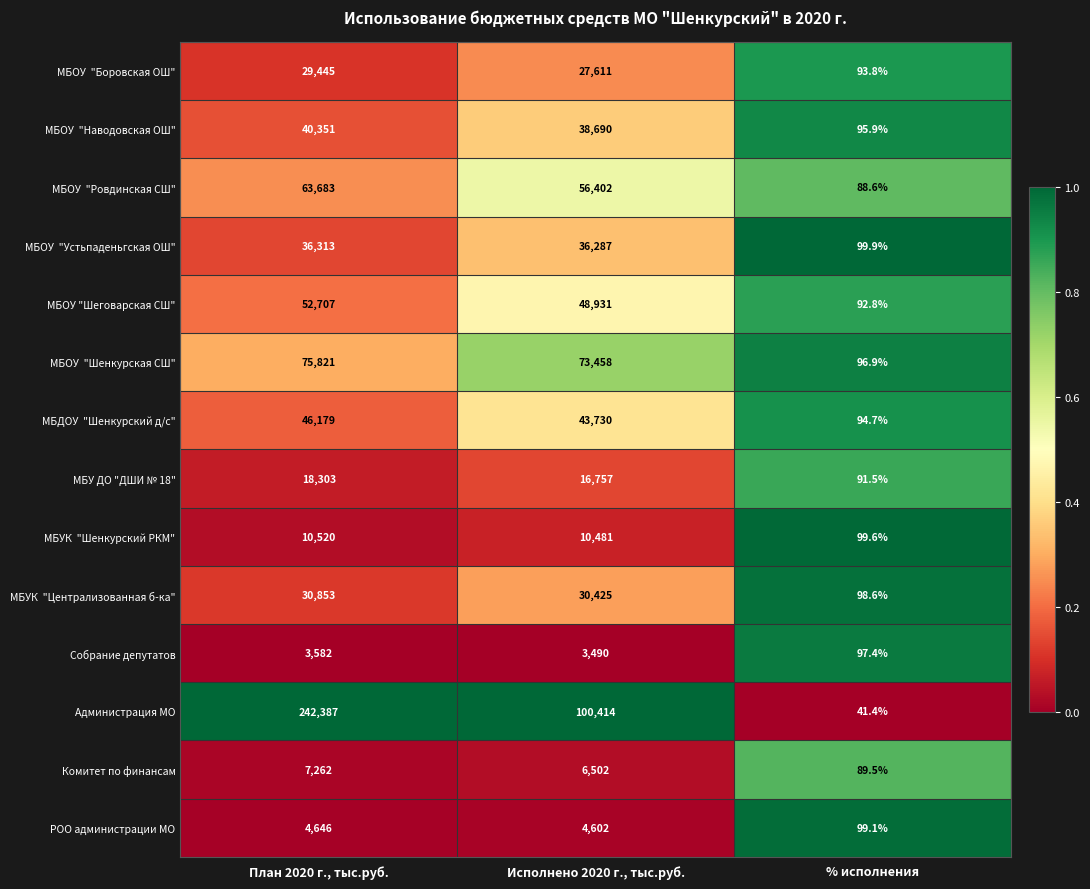

What is the difference between the Администрация МО values at План 2020 г., тыс.руб. and % исполнения?

242345.6